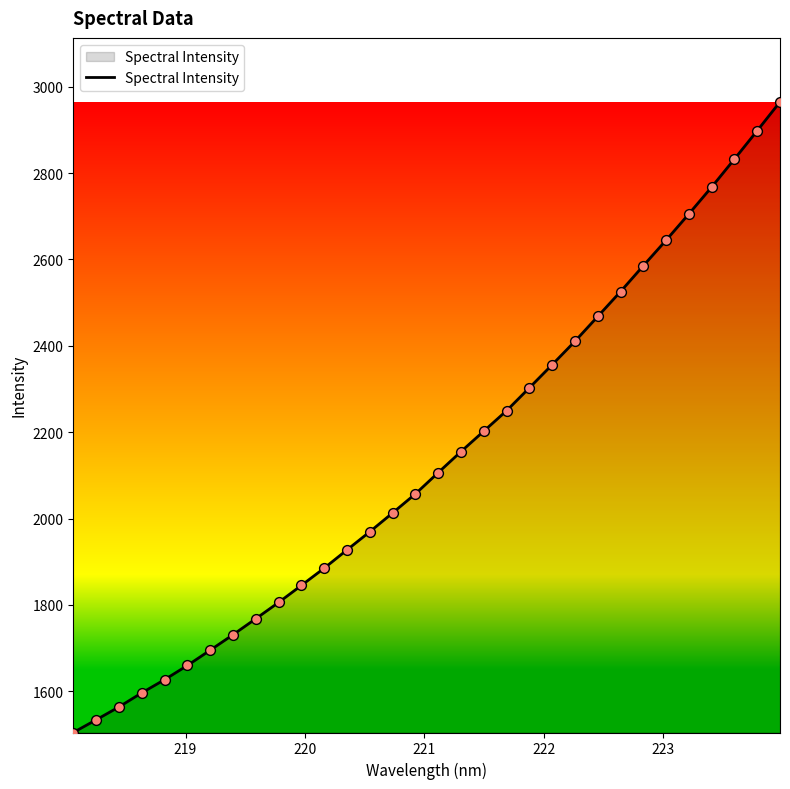

What is the greatest value displayed?

2965.0